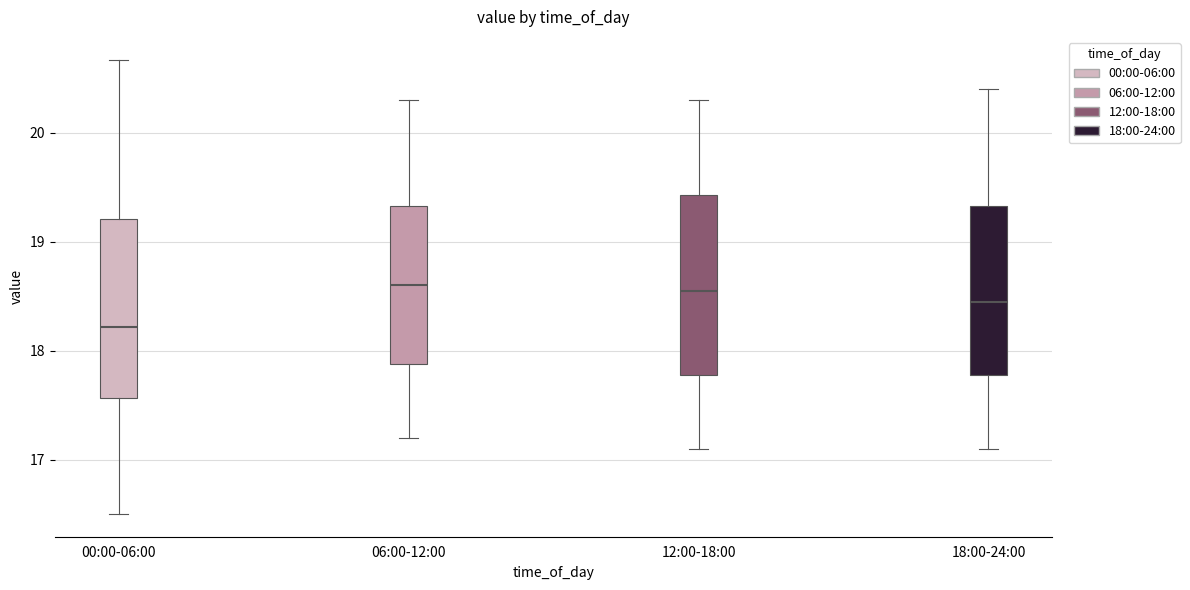

Reading left to right, transcribe this box plot: for each box, give where its median line is, the range the box spans, and where its two whiskers end, as read against the y-axis. The values are not printed on the chart, so give them approximately, as read against the axis.

00:00-06:00: median 18.2, box 17.6 to 19.2, whiskers 16.5 to 20.7
06:00-12:00: median 18.6, box 17.9 to 19.3, whiskers 17.2 to 20.3
12:00-18:00: median 18.6, box 17.8 to 19.4, whiskers 17.1 to 20.3
18:00-24:00: median 18.5, box 17.8 to 19.3, whiskers 17.1 to 20.4